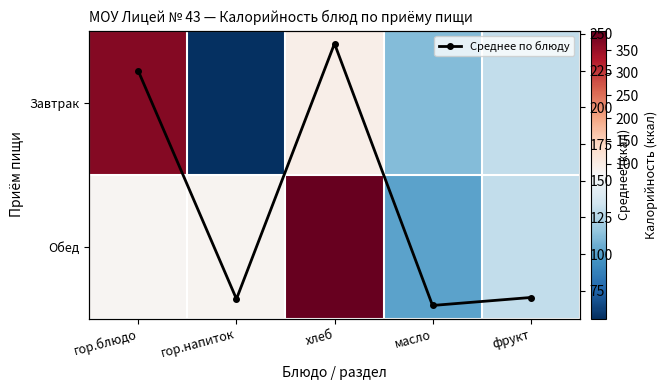

Between фрукт and хлеб, which is larger?

хлеб